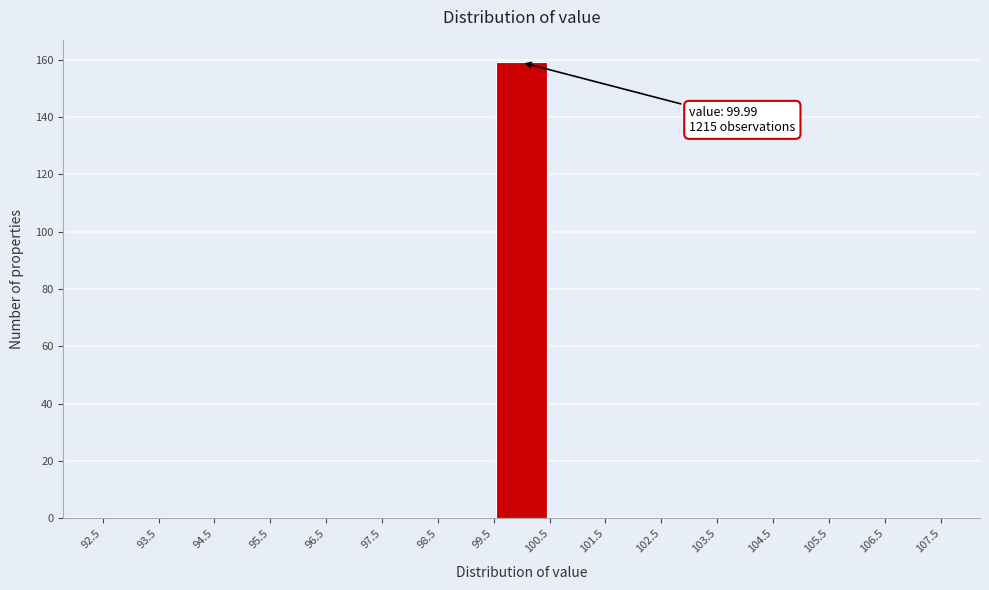

Which range on the x-axis has the tallest bar?

99.5 to 100.5